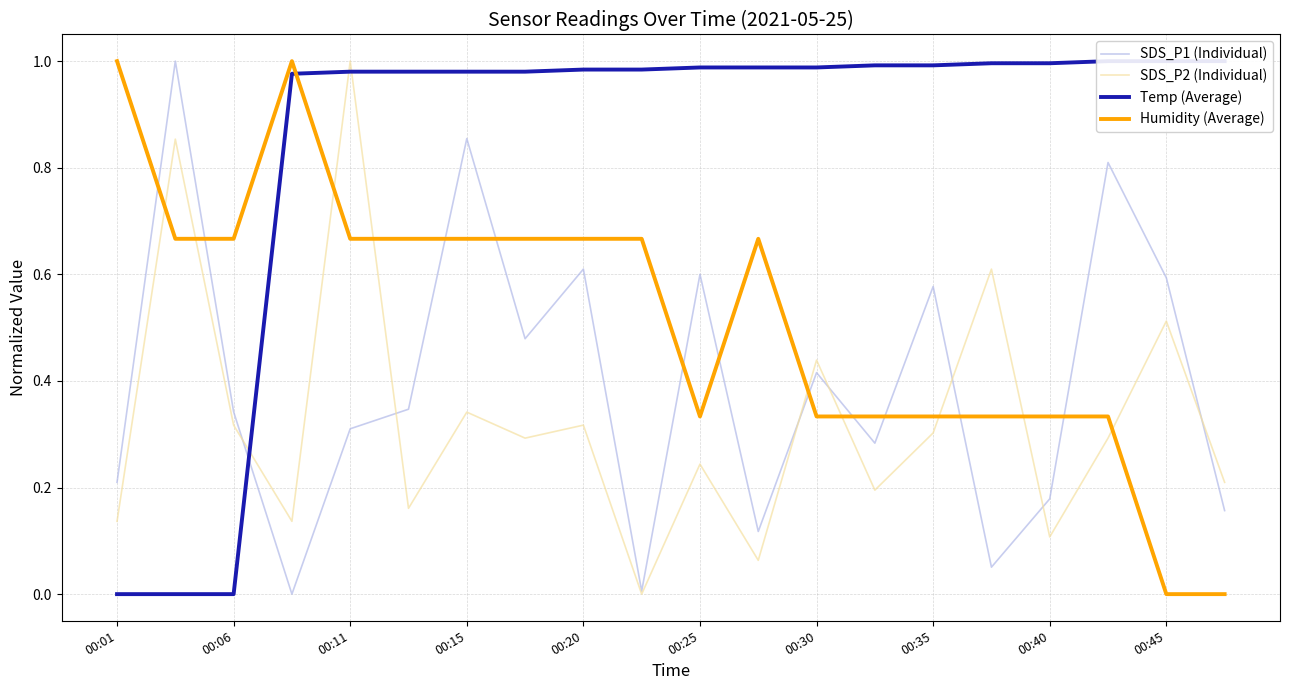

What is the total value across all series at 17?

2.4